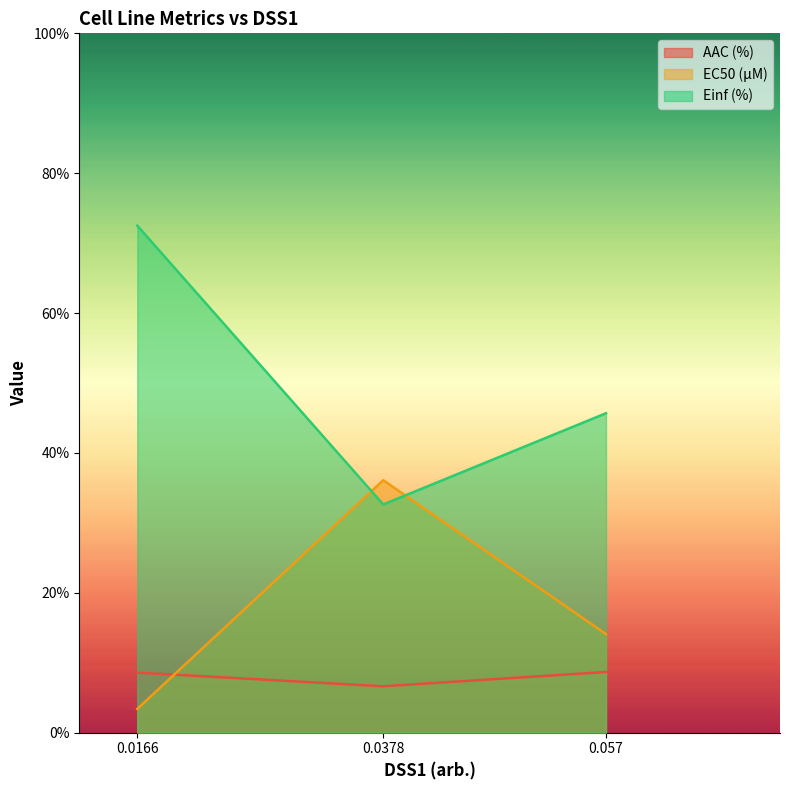

Which has a higher value, 0.057 or 0.0378?

0.057